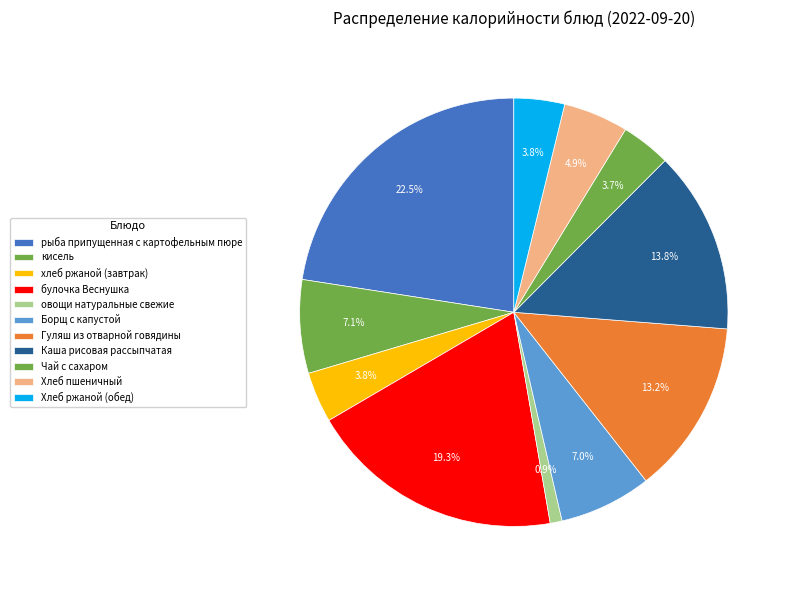

True or false: рыба припущенная с картофельным пюре accounts for 29% of the total.

False